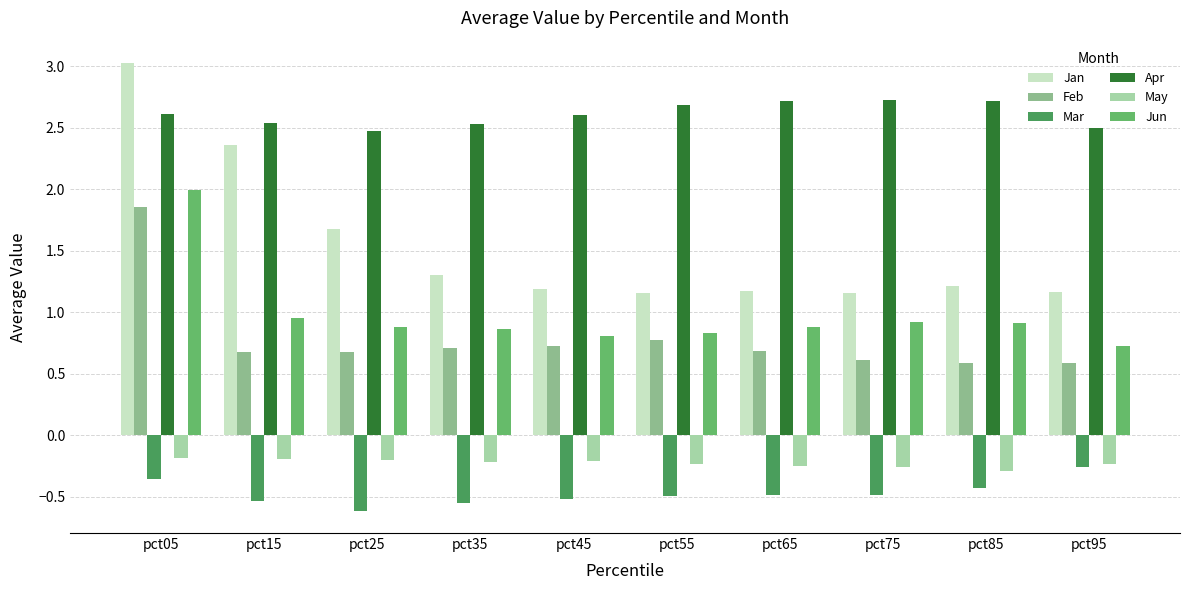

What is the sum of all Feb values?

7.9